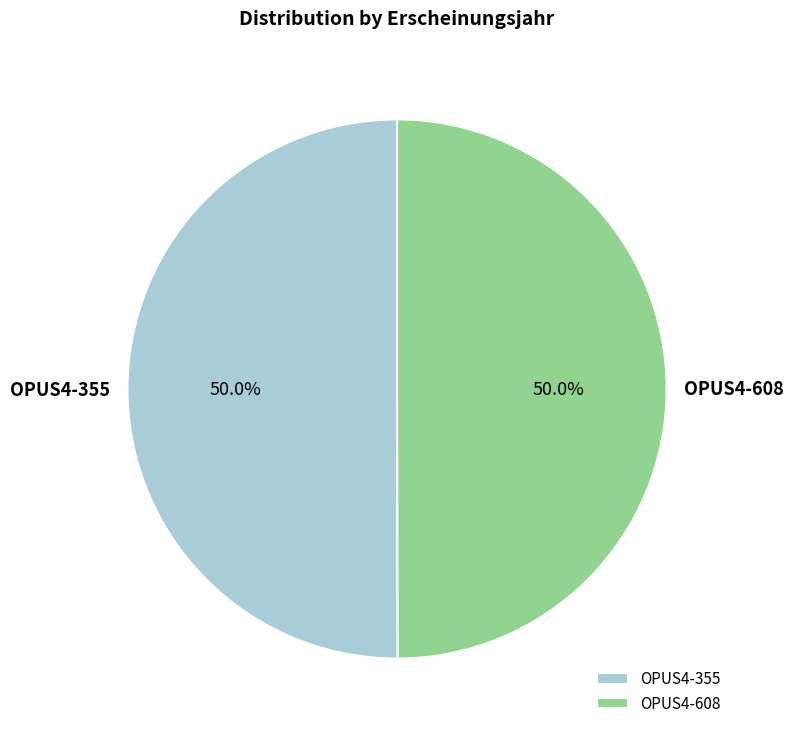

What is the total percentage of OPUS4-355 and OPUS4-608?

100.0%